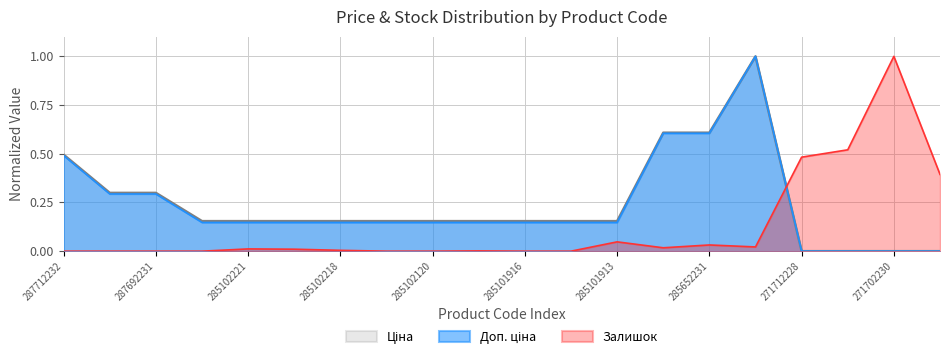

What is the average value of the Залишок series?

0.1